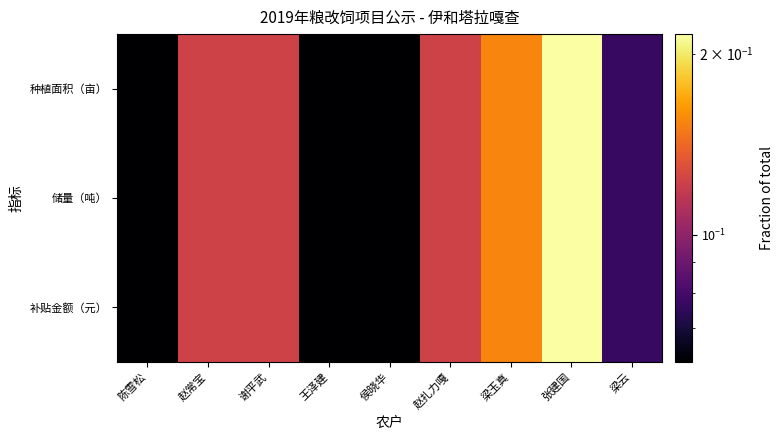

Which has a higher value, 赵扎力嘎 or 梁云?

赵扎力嘎